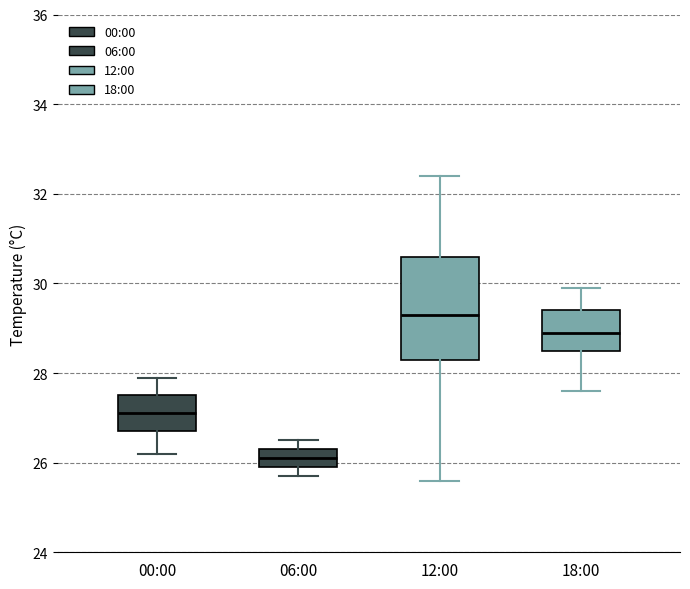

Comparing the boxes themselves (not the whiskers), which one is the tallest?

12:00